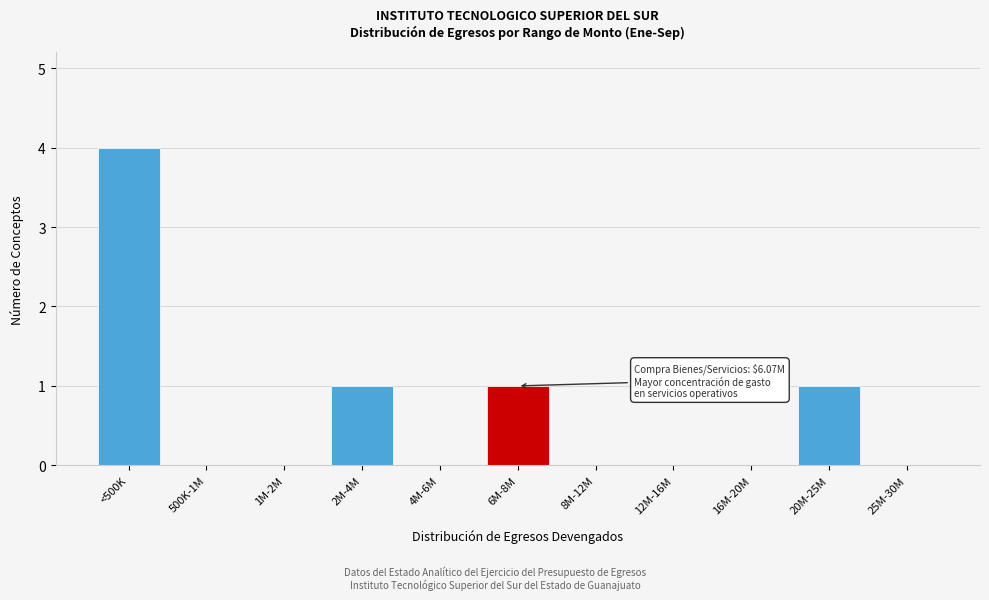

Reading left to right, list all the values displayed in this chart.

<500K=4	500K-1M=0	1M-2M=0	2M-4M=1	4M-6M=0	6M-8M=1	8M-12M=0	12M-16M=0	16M-20M=0	20M-25M=1	25M-30M=0